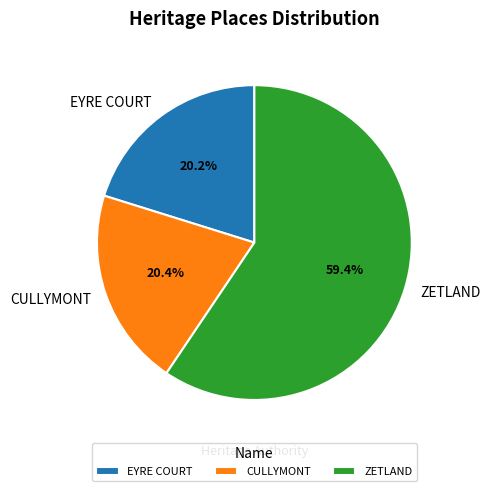

What percentage is the EYRE COURT slice, to the nearest percent?

20%